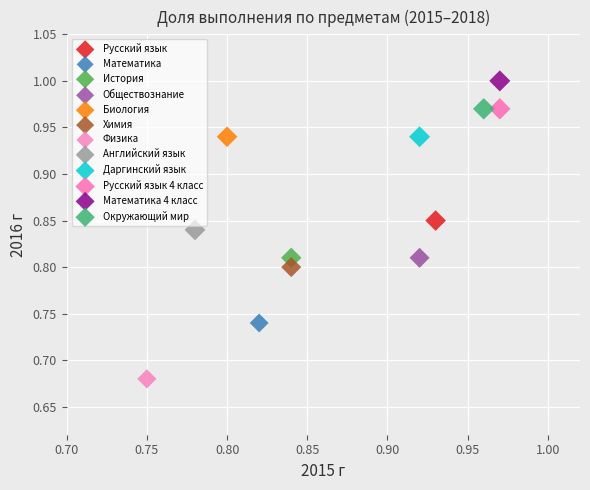

Which series contains the highest Y value?

Математика 4 класс